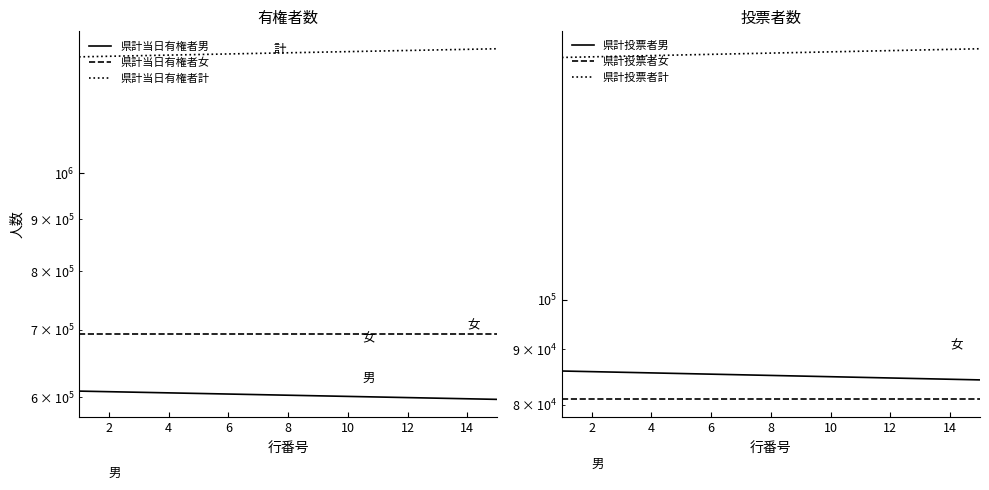

What is the difference between the highest and lowest values at 12?

1233341.8